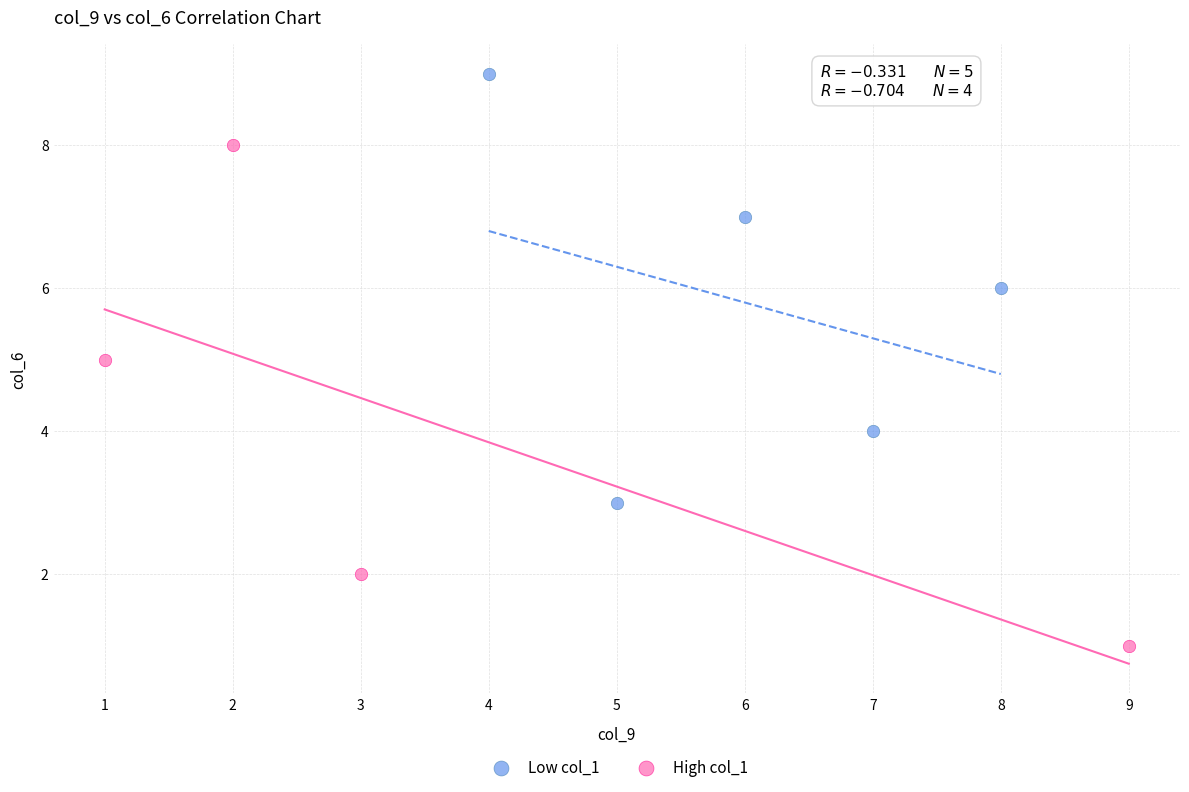

Which series has the largest Y range (max minus min)?

High col_1